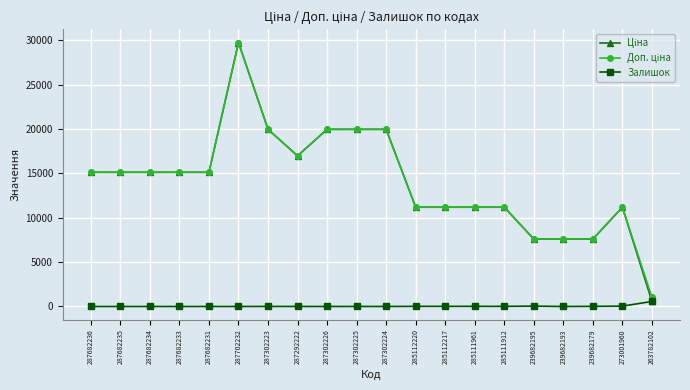

What is the label of the 18th point from the right?

287682234